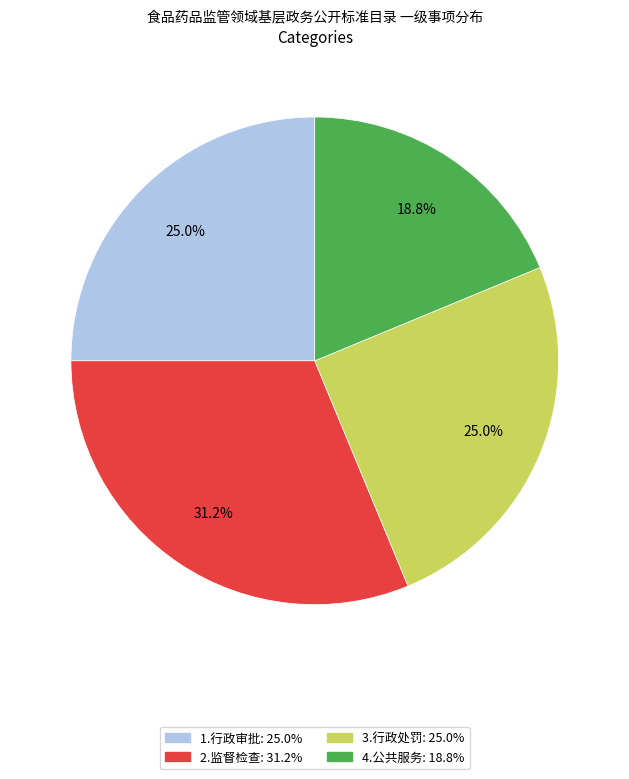

What percentage is NOT represented by 2.监督检查?

68.8%